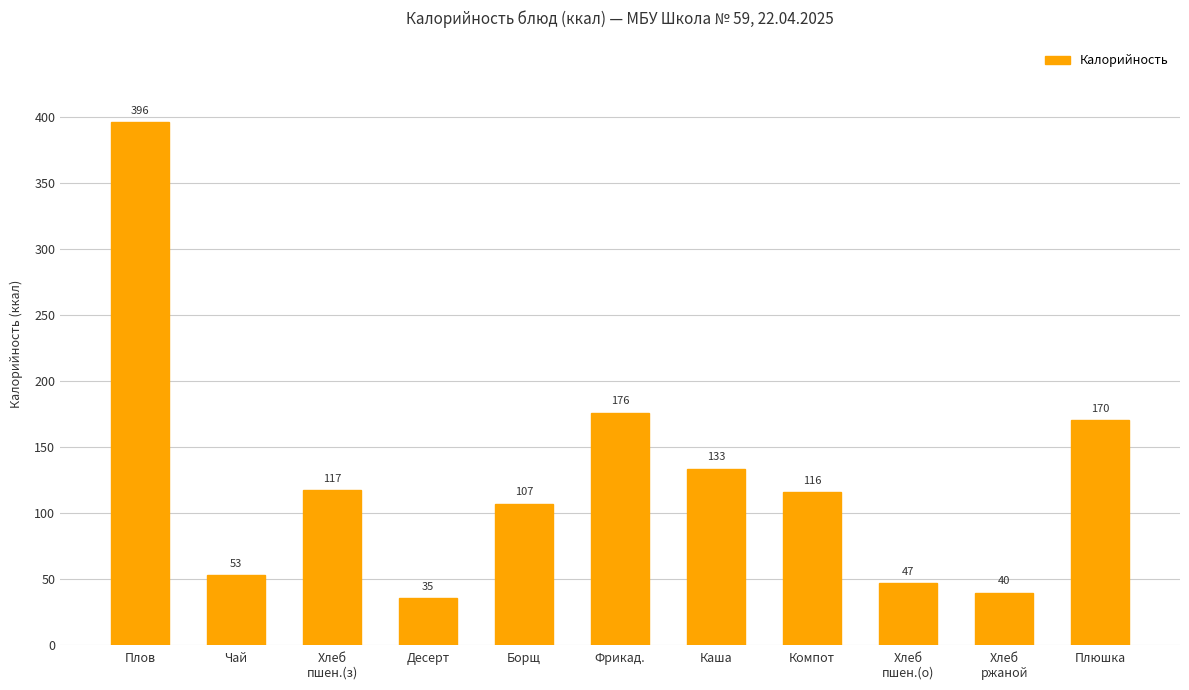

What is the value of the 6th bar from the left?

176.0